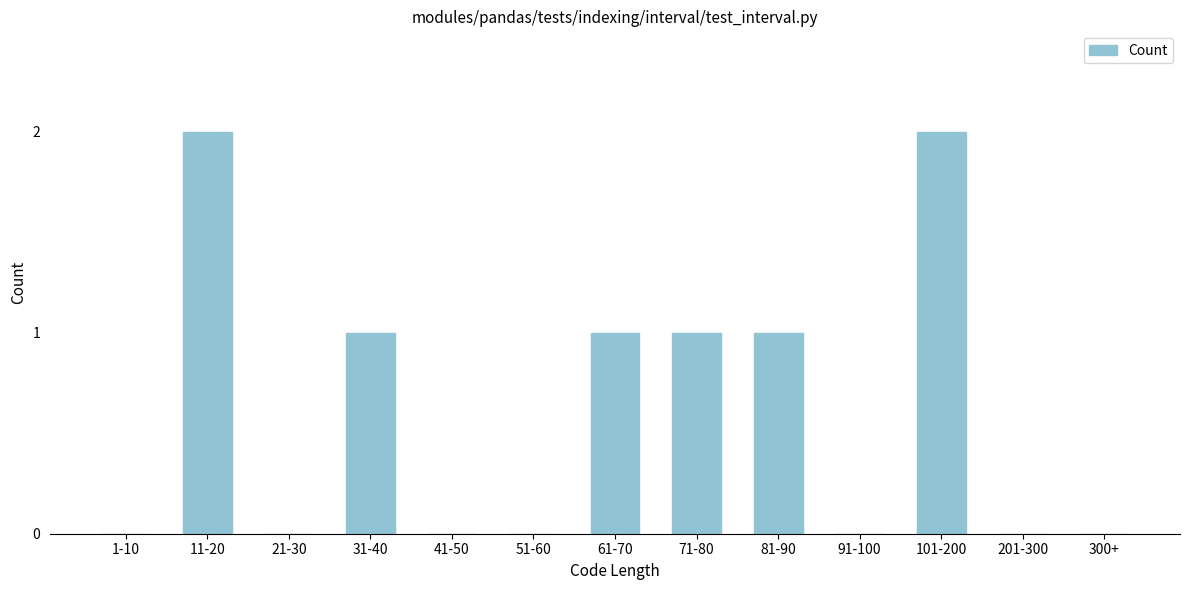

Reading left to right, list all the values displayed in this chart.

1-10=0	11-20=2	21-30=0	31-40=1	41-50=0	51-60=0	61-70=1	71-80=1	81-90=1	91-100=0	101-200=2	201-300=0	300+=0